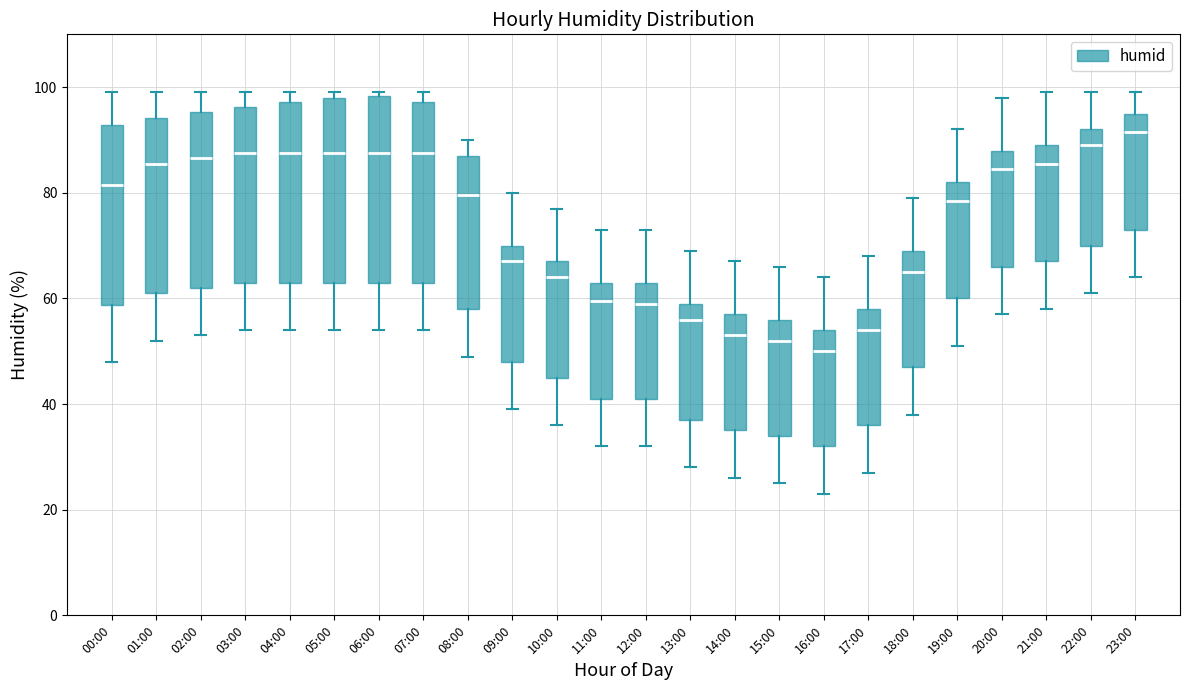

Which box's median line is the lowest?

16:00